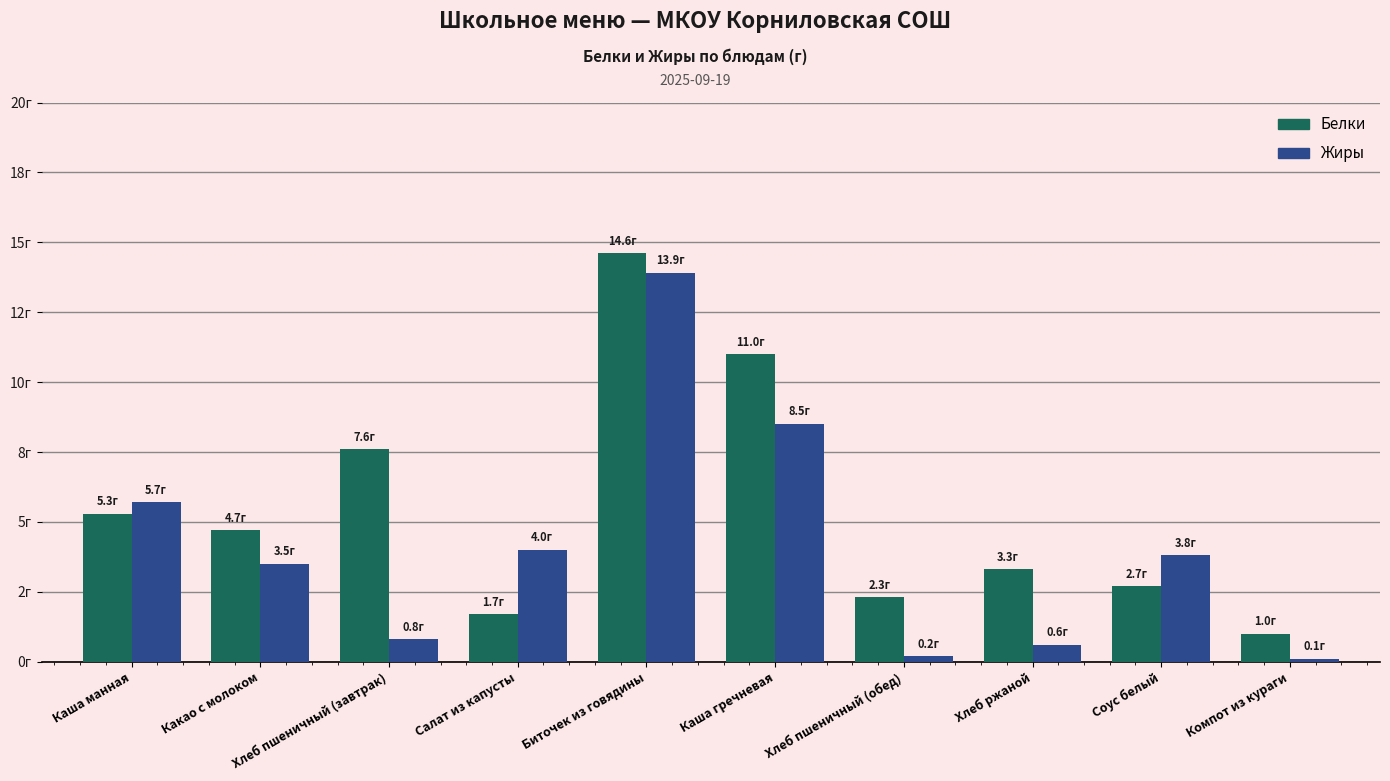

Are the bars grouped side by side (vs. stacked)?

Yes